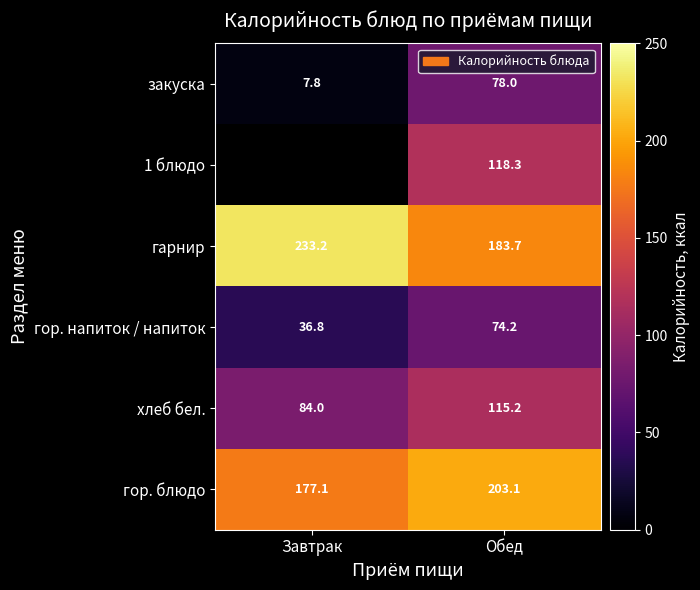

Which has a higher value, Завтрак or Обед?

Обед